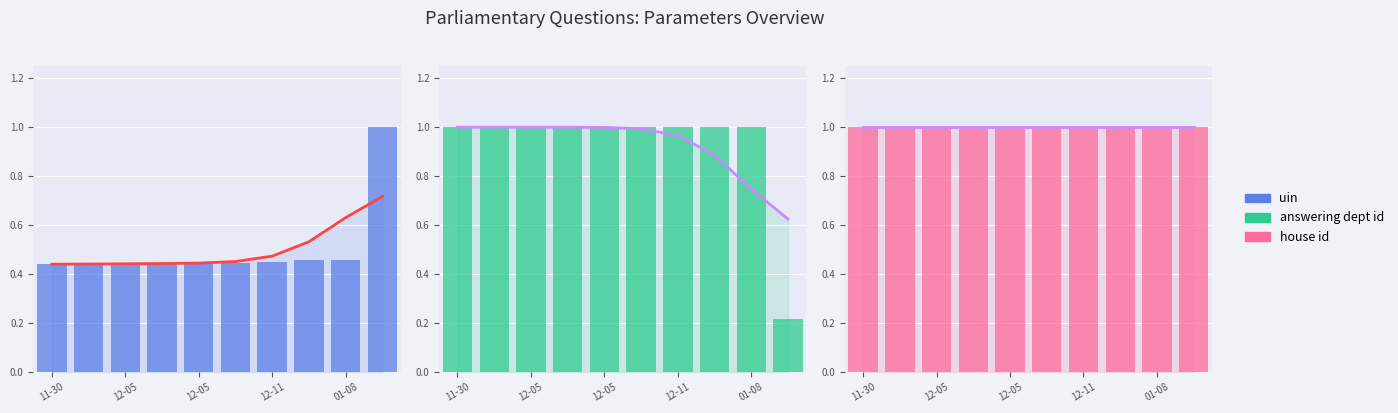

True or false: uin has a value of 0.6 at 01-08.

False